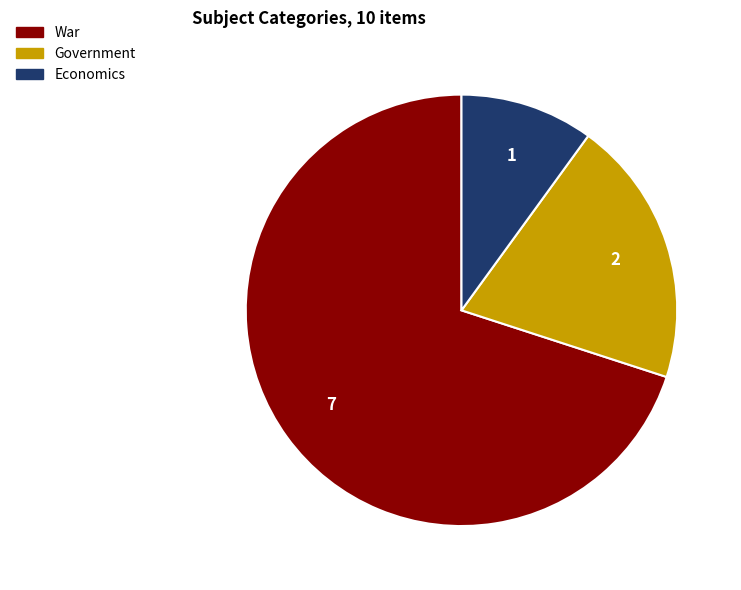

Is there any slice that represents more than half of the pie?

Yes